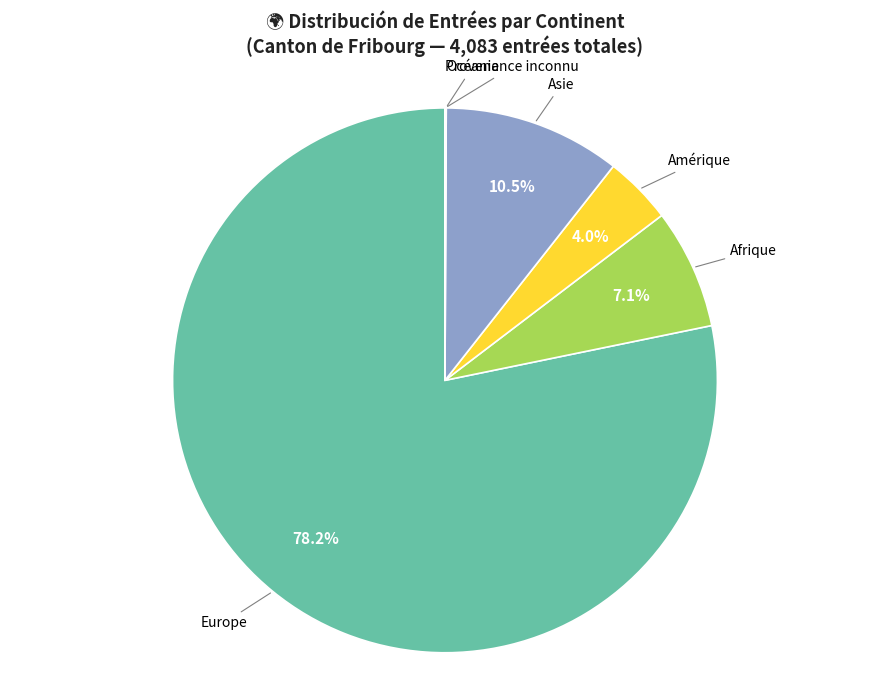

Which slice is the largest?

Europe